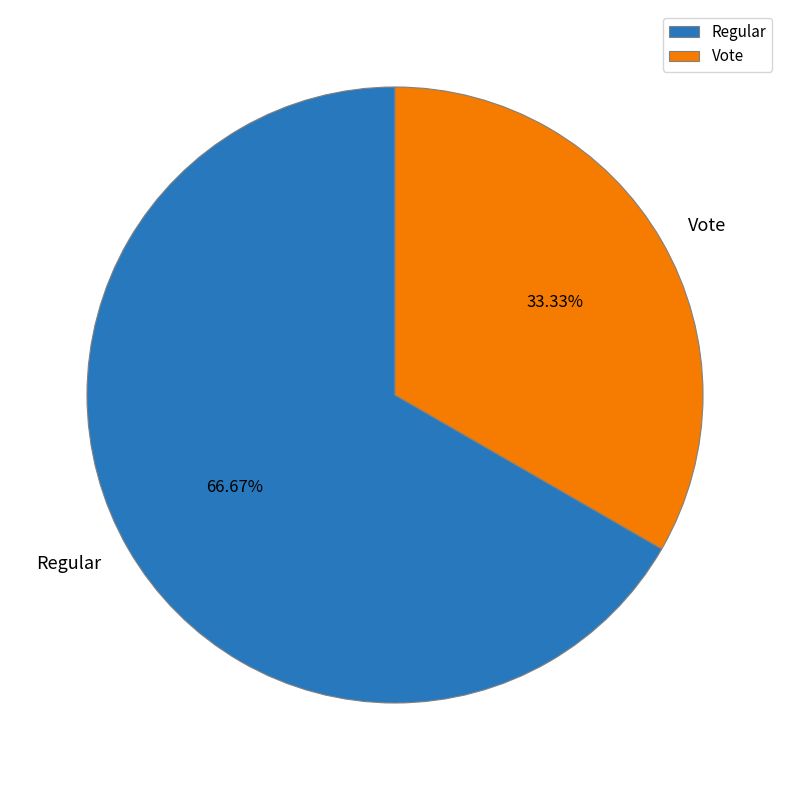

To the nearest percent, what is the difference between the Vote and Regular slice percentages?

33%